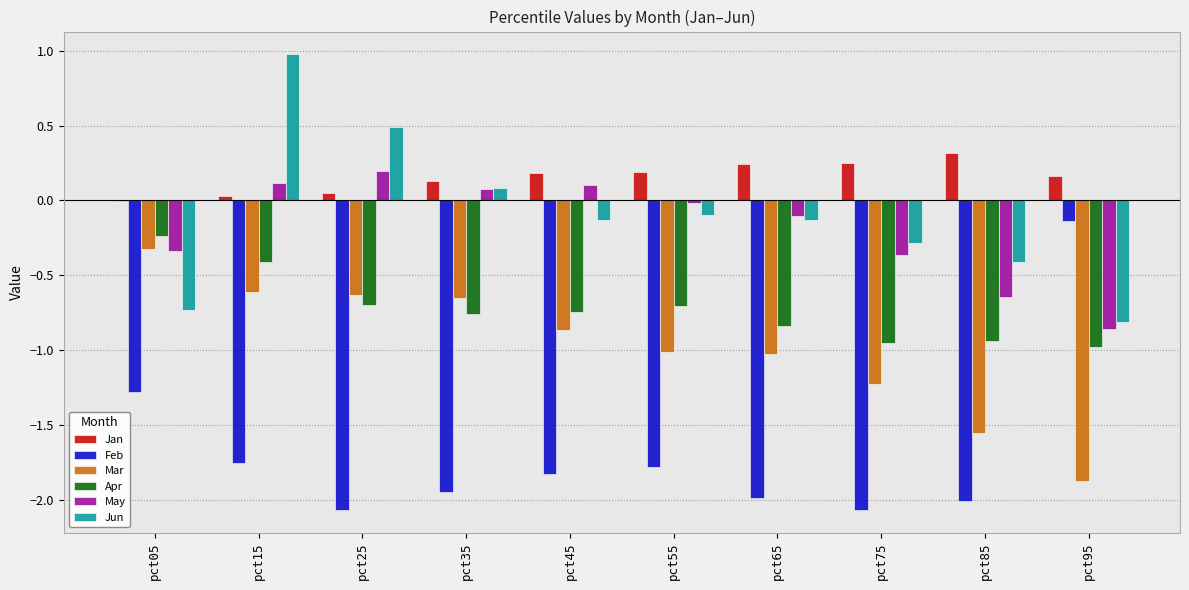

Read the Feb value at pct25.

-2.1